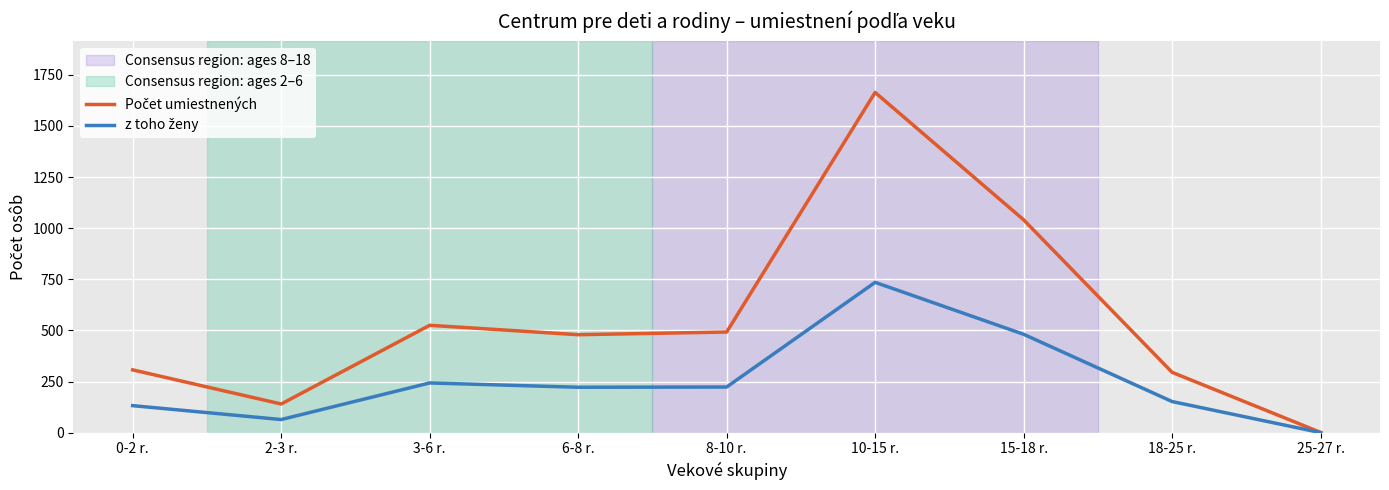

What is the greatest value displayed?

1664